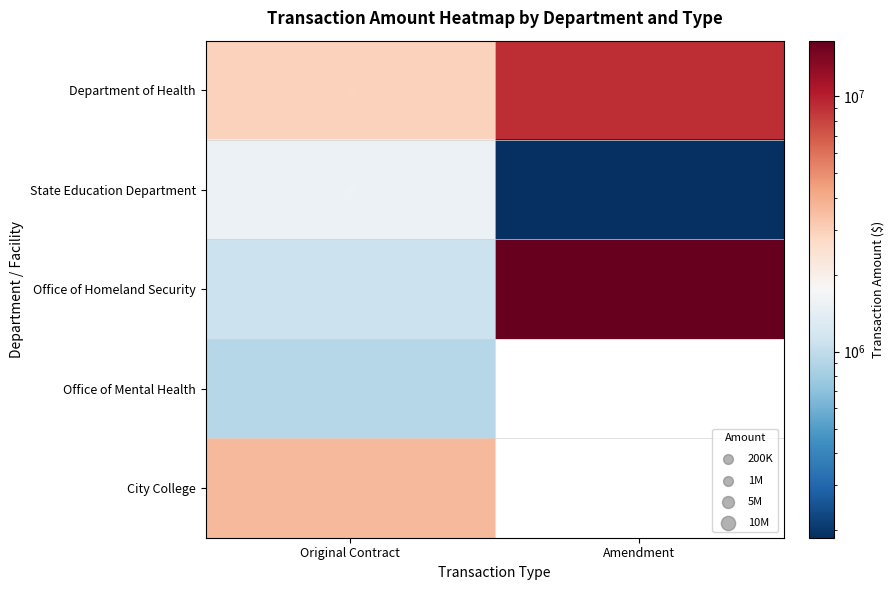

What is the smallest value displayed?

186938.0